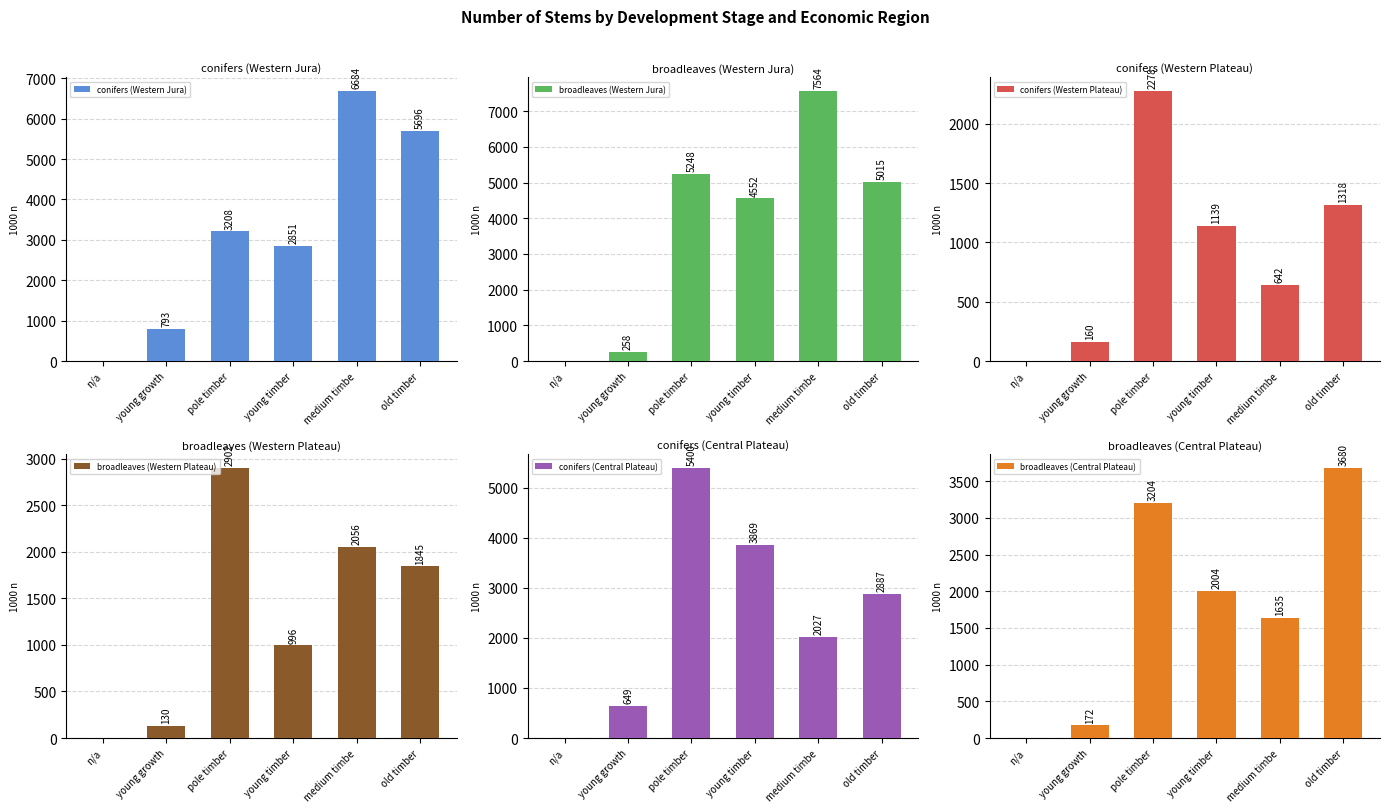

True or false: broadleaves (Western Jura) has a value of 358 at young growth.

False